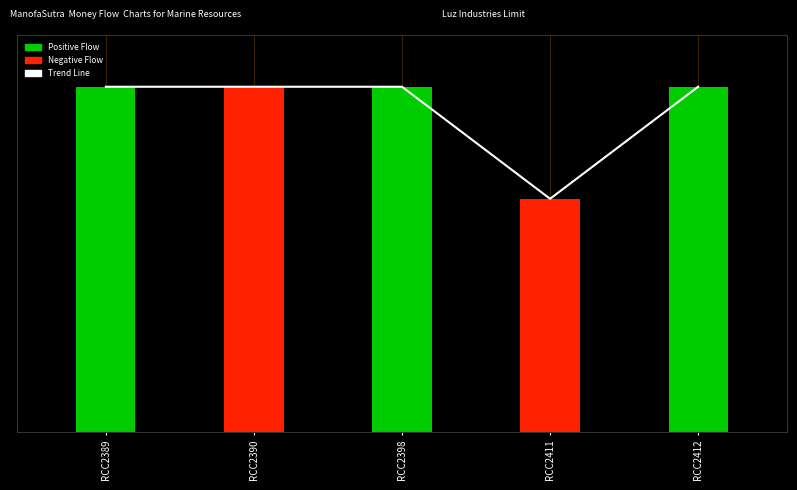

At which category does the chart reach its minimum across all series?

RCC2411